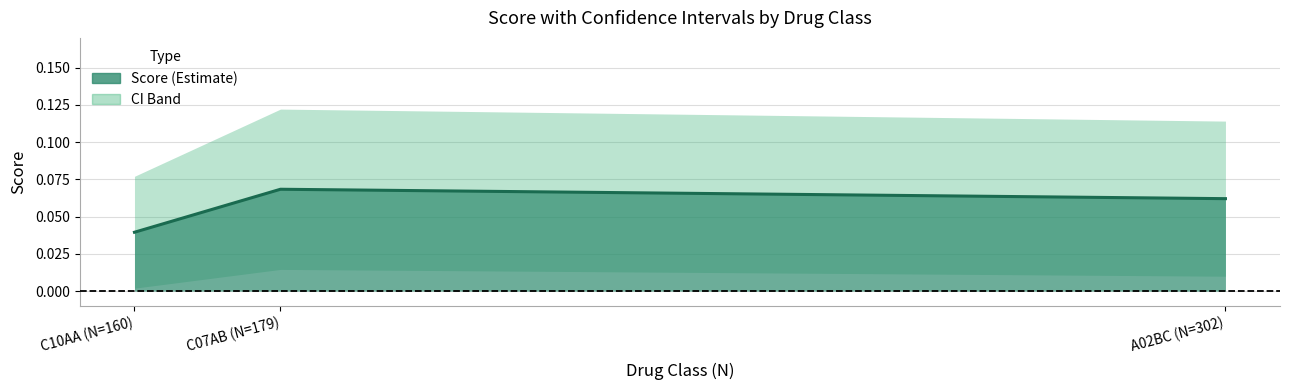

Rank the categories by score_ci_max value from lowest to highest.

C10AA (N=160), A02BC (N=302), C07AB (N=179)